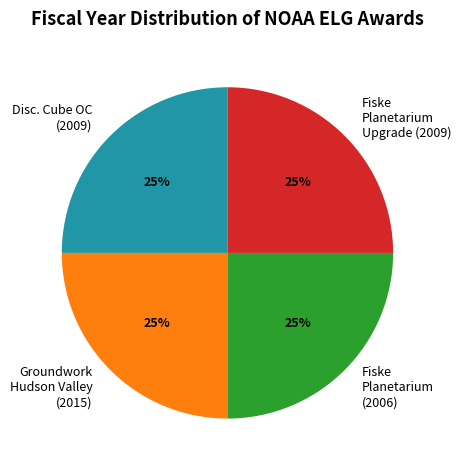

The Disc. Cube OC (2009) slice represents 13% of the pie. True or false?

False